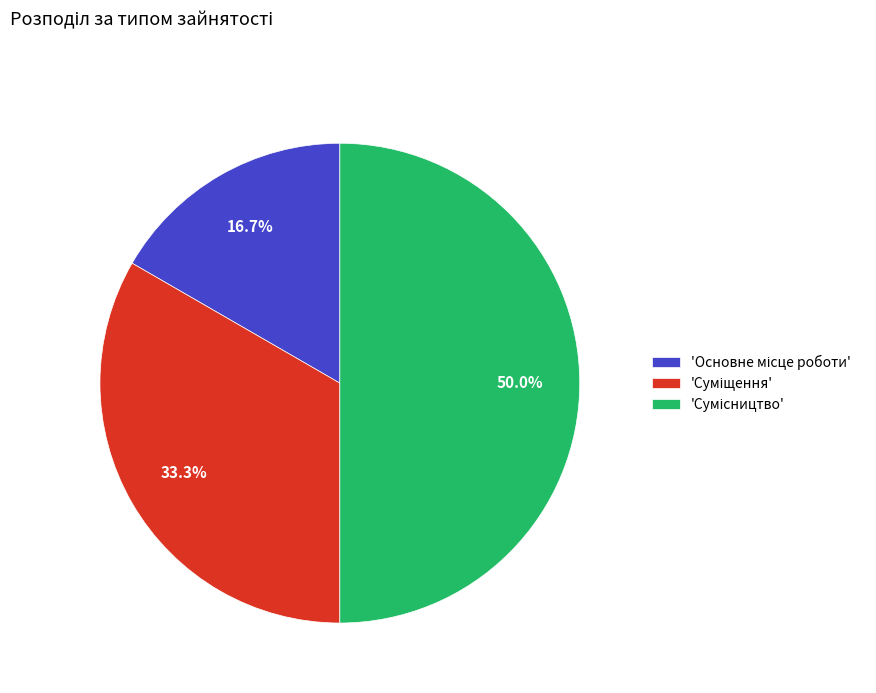

Rank the categories by value from lowest to highest.

Основне місце роботи, Суміщення, Сумісництво